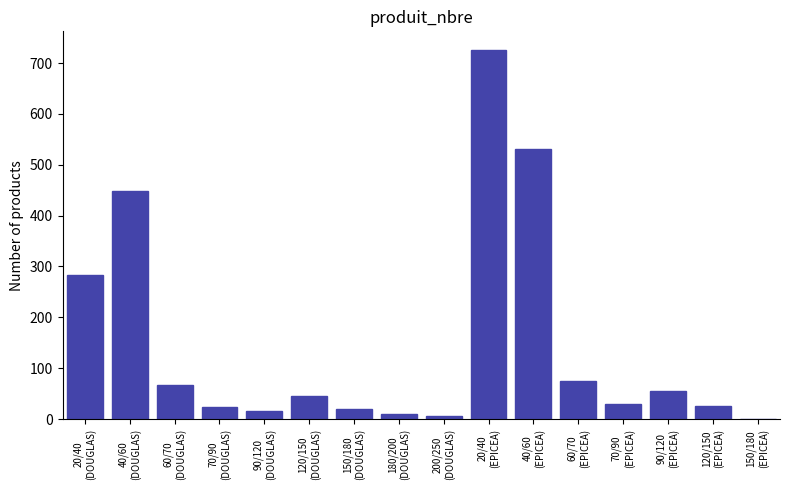

What is the maximum value shown in the chart?

726